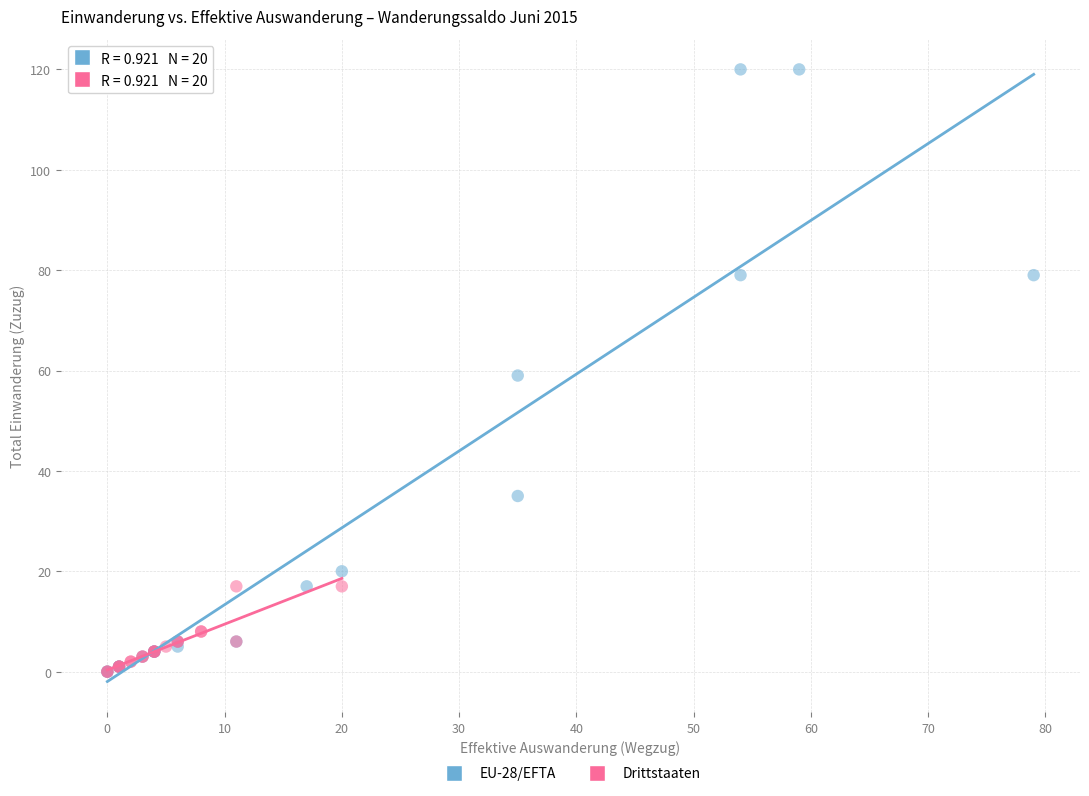

Which series reaches the maximum Y coordinate?

EU-28/EFTA